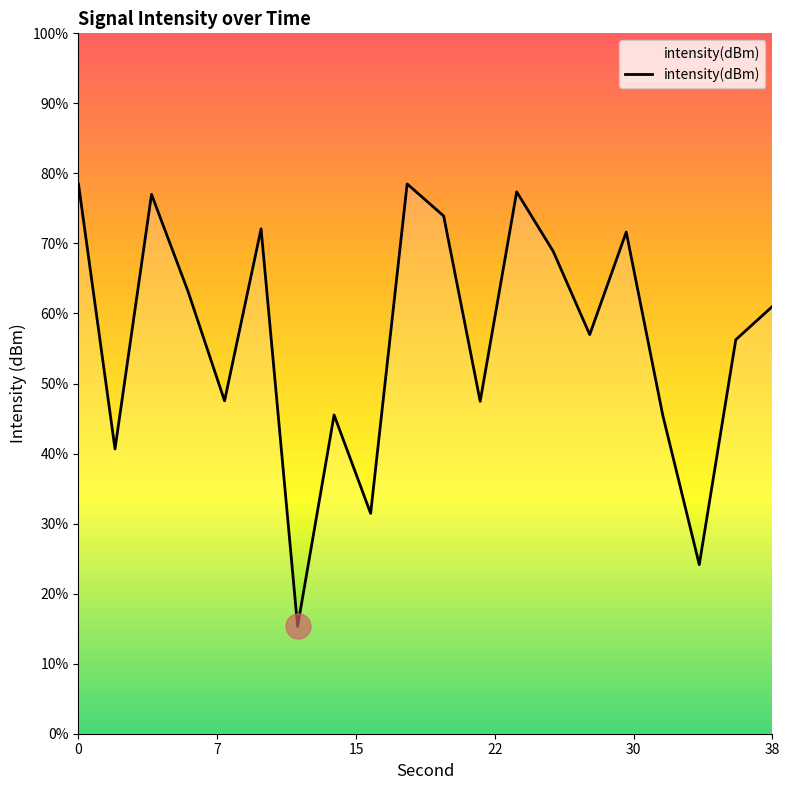

Count the number of values greater than -129.

8